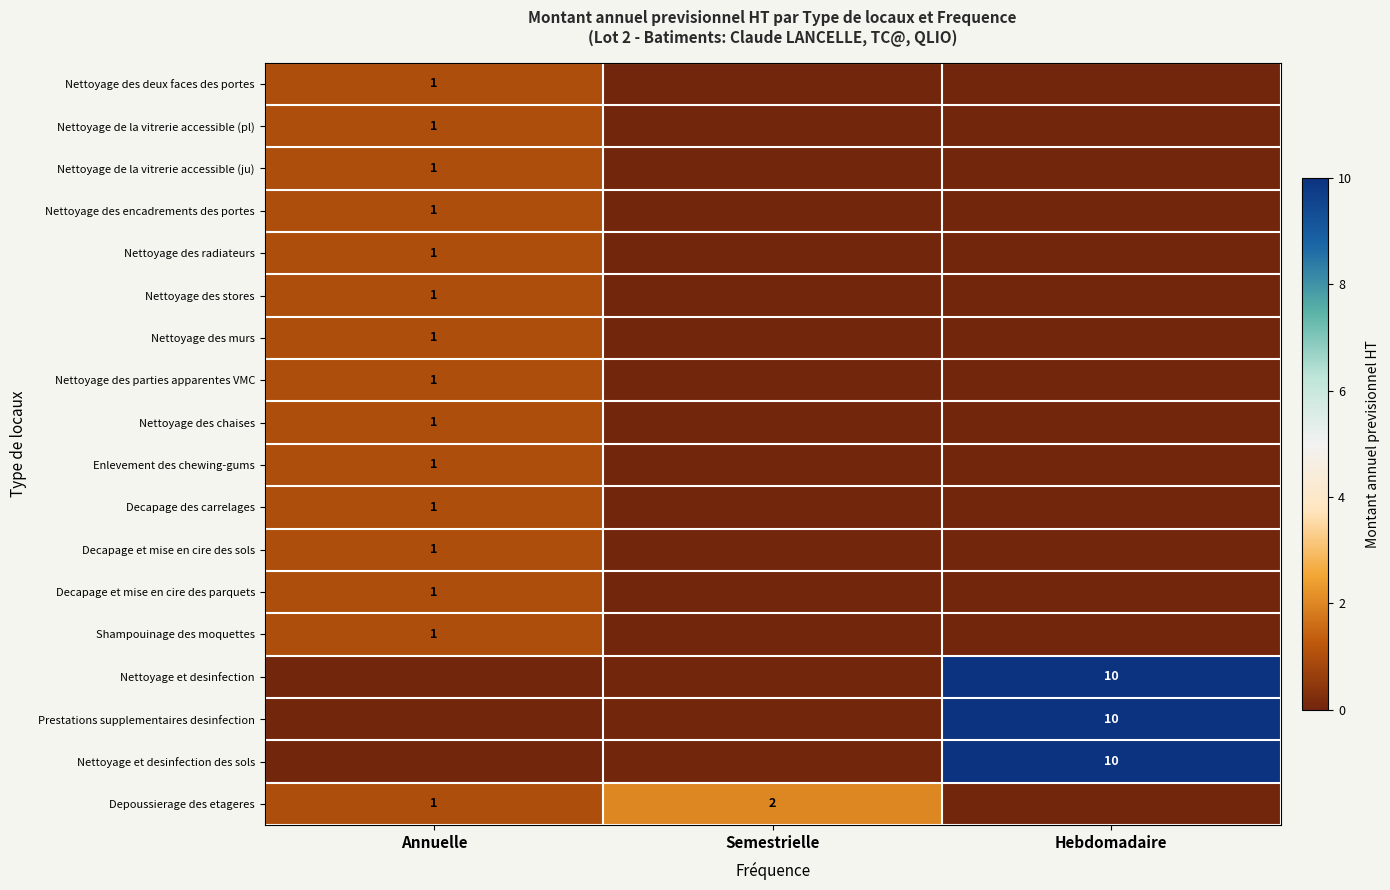

The Enlevement des chewing-gums series shows 0 at Annuelle. True or false?

False